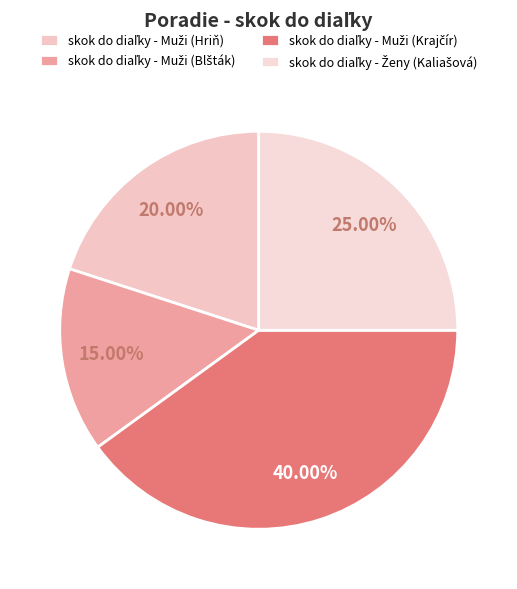

The skok do diaľky - Muži (Krajčír) slice represents 33% of the pie. True or false?

False